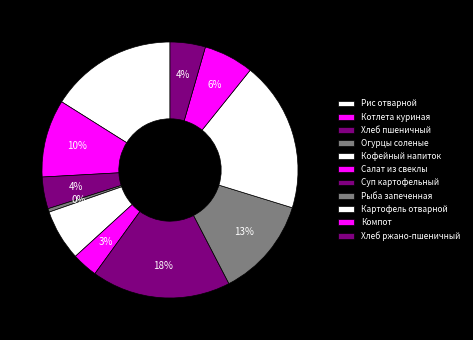

Do Суп картофельный and Хлеб ржано-пшеничный together represent more than half of the pie?

No